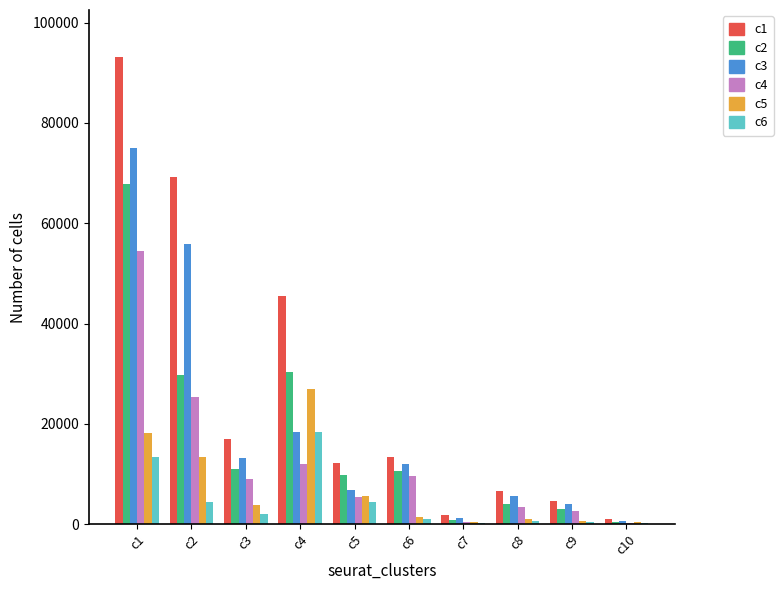

At which category is the sum across all series the highest?

c1